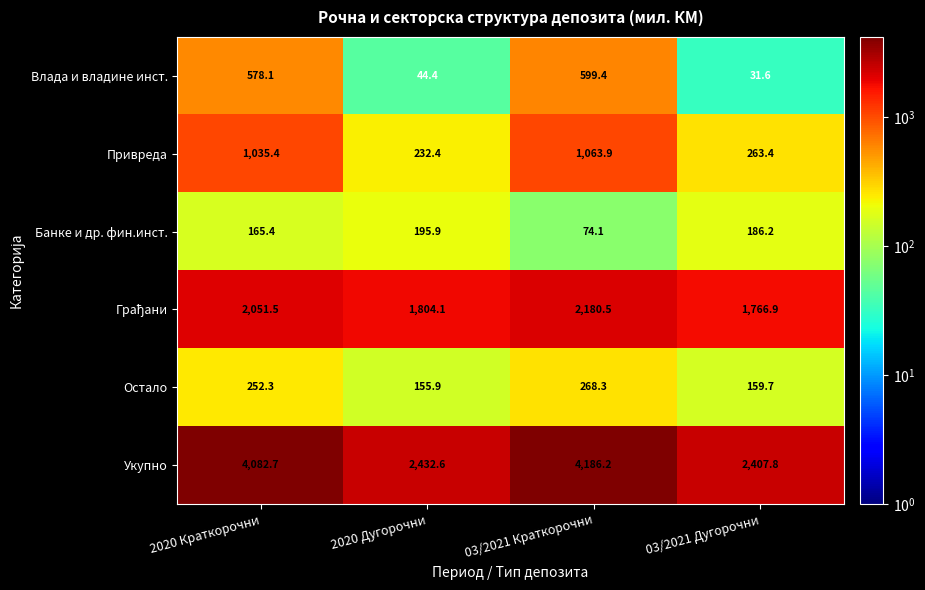

What is the average value of the Влада и владине инст. series?

313.4